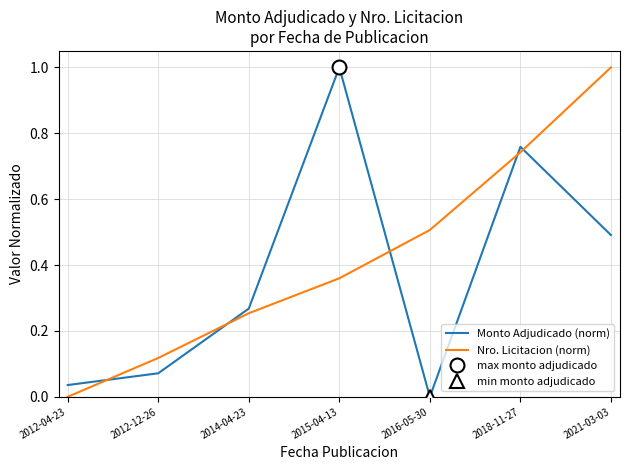

Reading left to right, transcribe all the data shown in this chart.

Monto Adjudicado (norm): 2012-04-23=0.0	2012-12-26=0.1	2014-04-23=0.3	2015-04-13=1.0	2016-05-30=0.0	2018-11-27=0.8	2021-03-03=0.5
Nro. Licitacion (norm): 2012-04-23=0.0	2012-12-26=0.1	2014-04-23=0.3	2015-04-13=0.4	2016-05-30=0.5	2018-11-27=0.7	2021-03-03=1.0